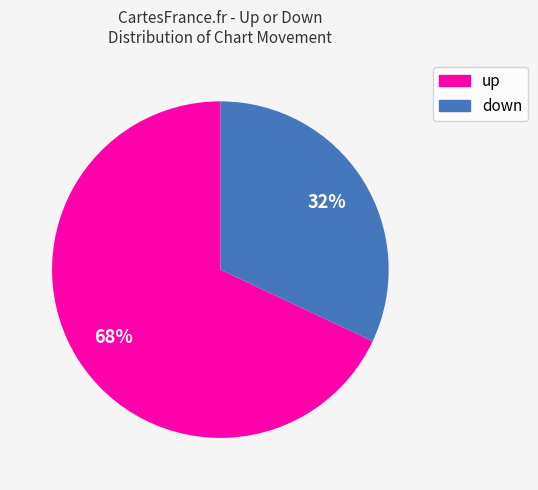

Combined, do down and up account for over 50%?

Yes